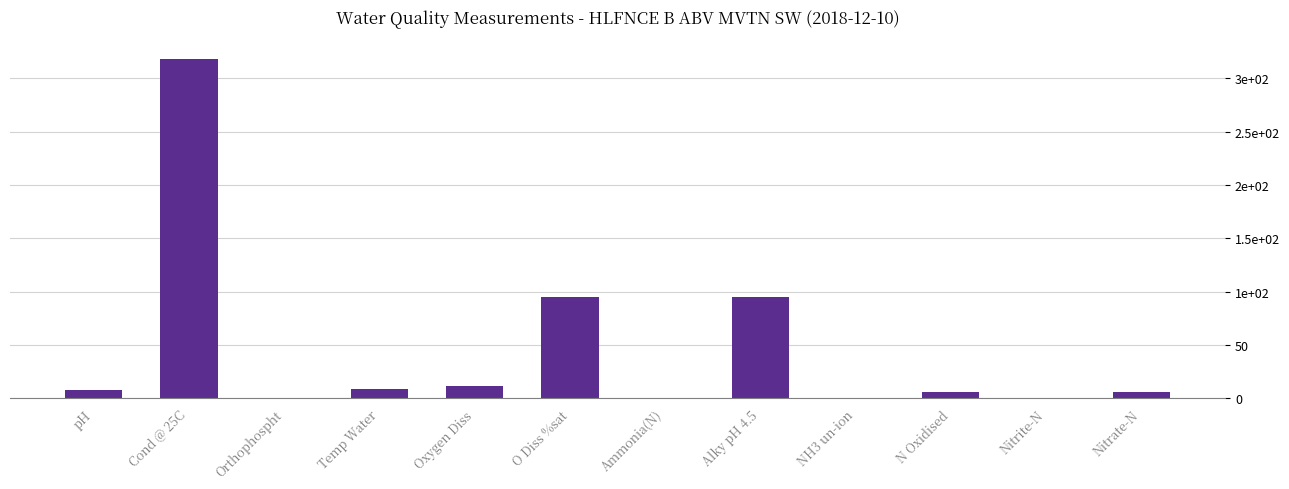

What is the value of the 1st bar from the left?

7.9